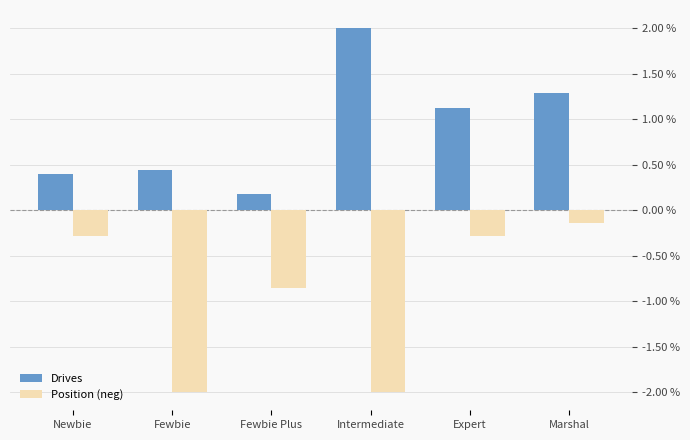

What is the total value across all series at Fewbie?

-1.6